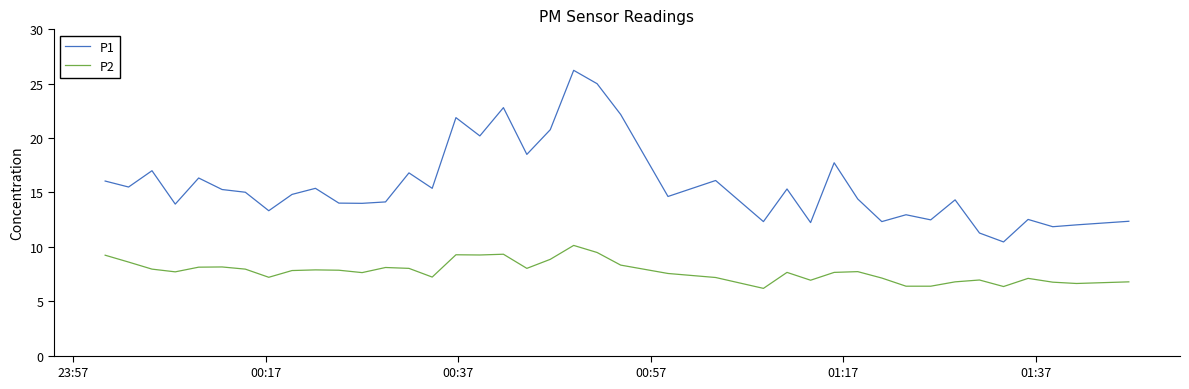

Which series has the widest spread of values?

P1